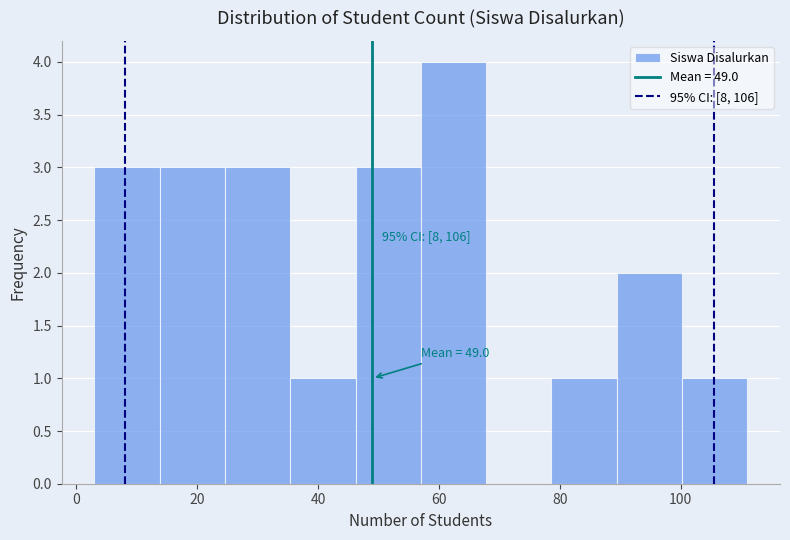

Over which range of the x-axis is the bar tallest?

57.0 to 67.8